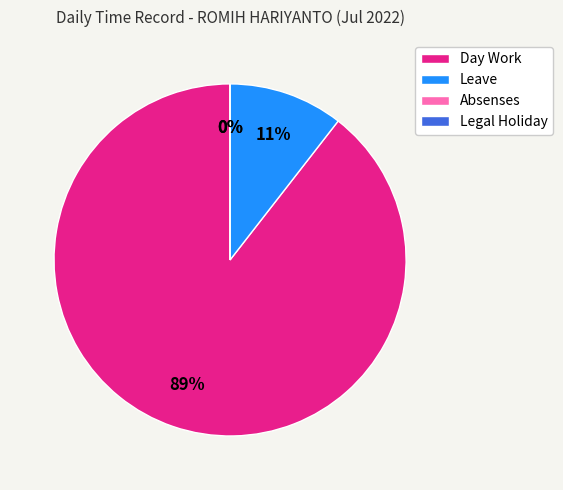

To the nearest percent, what portion does Leave represent?

11%